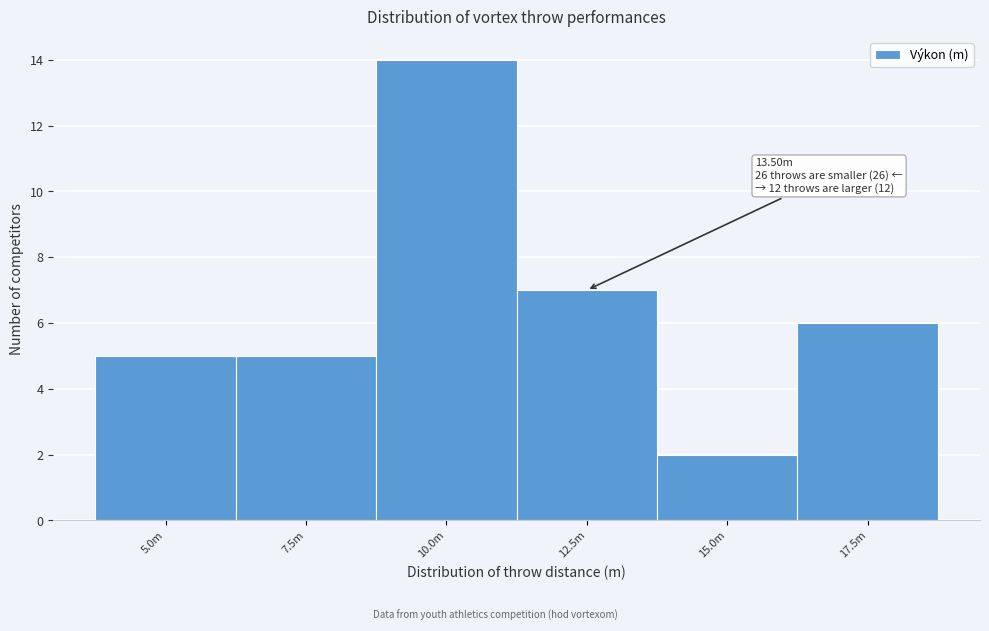

Reading right to left, transcribe all the data shown in this chart.

17.5m=6	15.0m=2	12.5m=7	10.0m=14	7.5m=5	5.0m=5